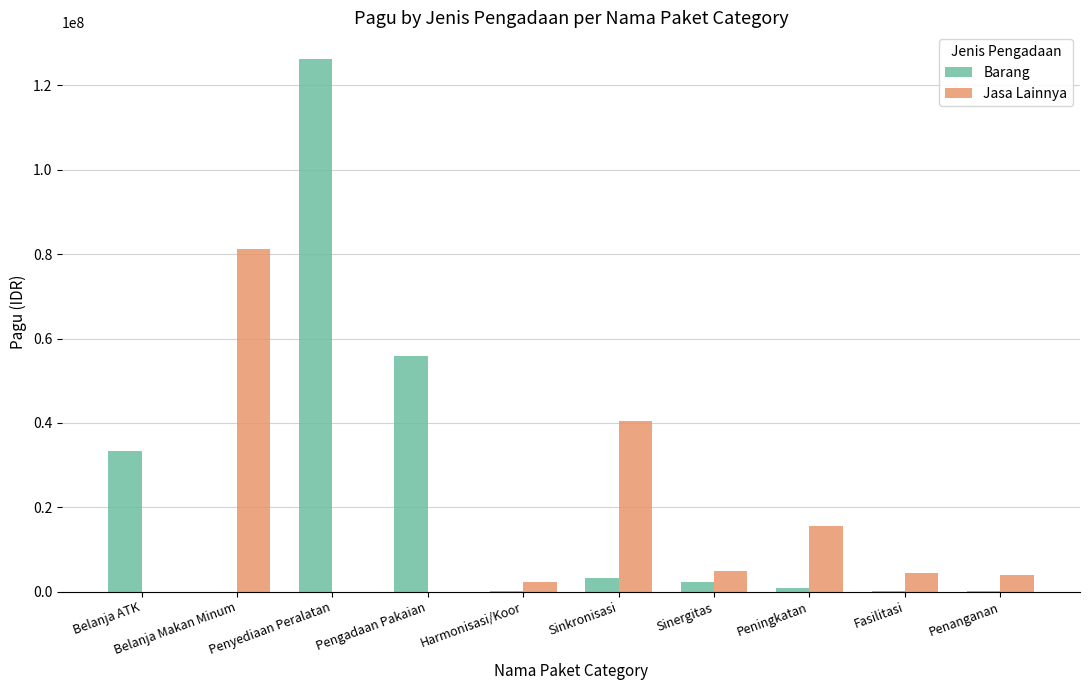

Between Belanja Makan Minum and Penyediaan Peralatan, which series saw the biggest shift?

Barang